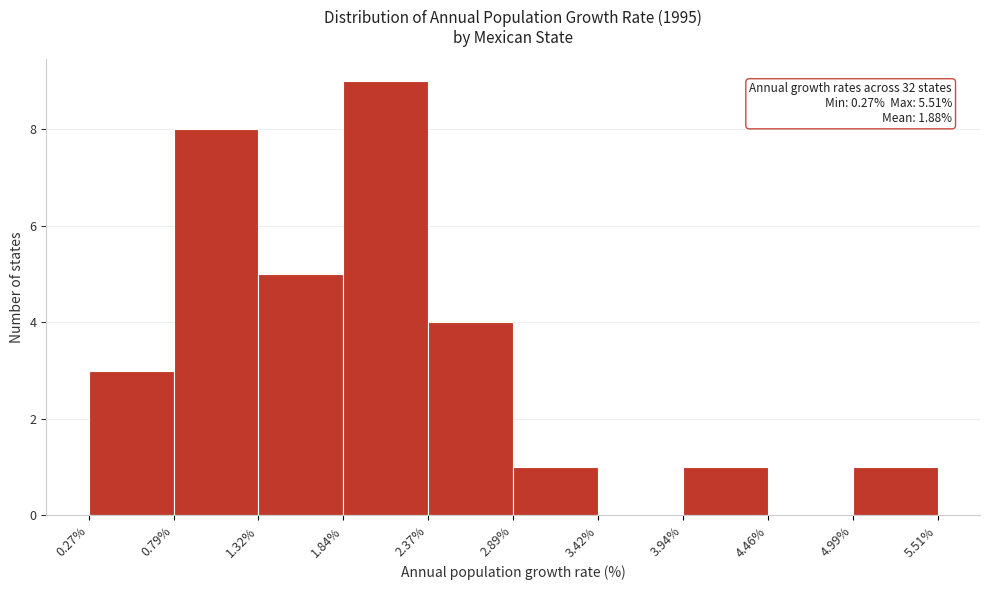

Over which range of the x-axis is the bar tallest?

1.84% to 2.37%